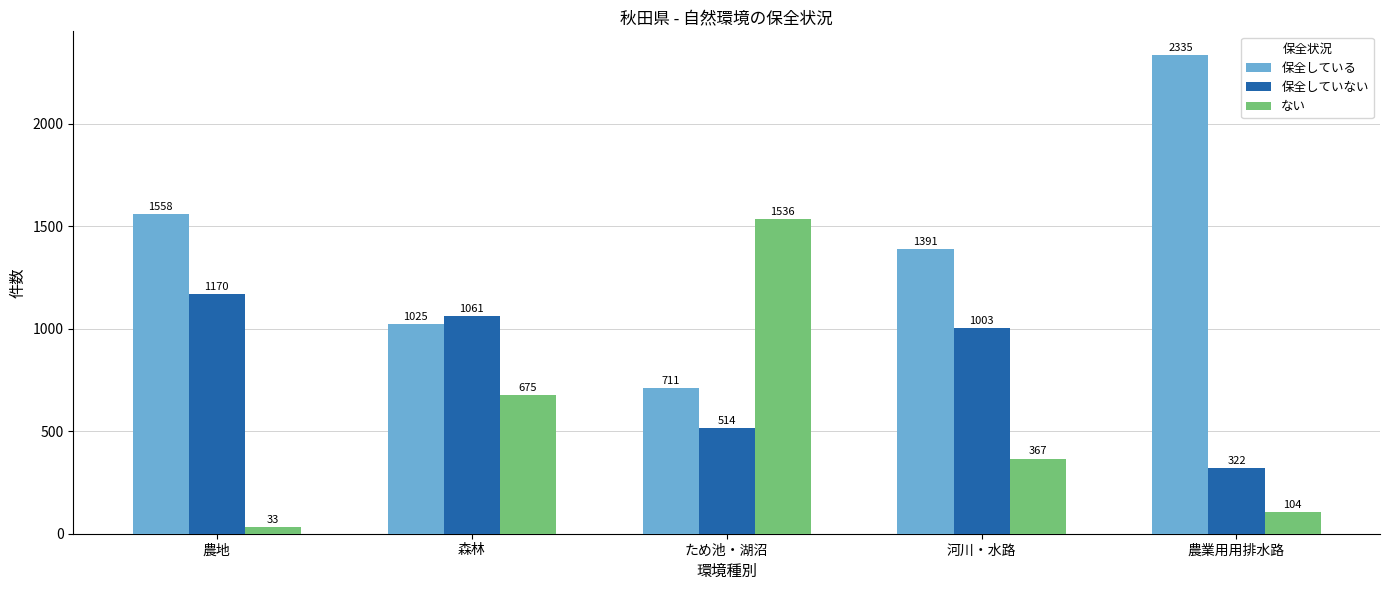

Which series has the largest range (max minus min)?

保全している